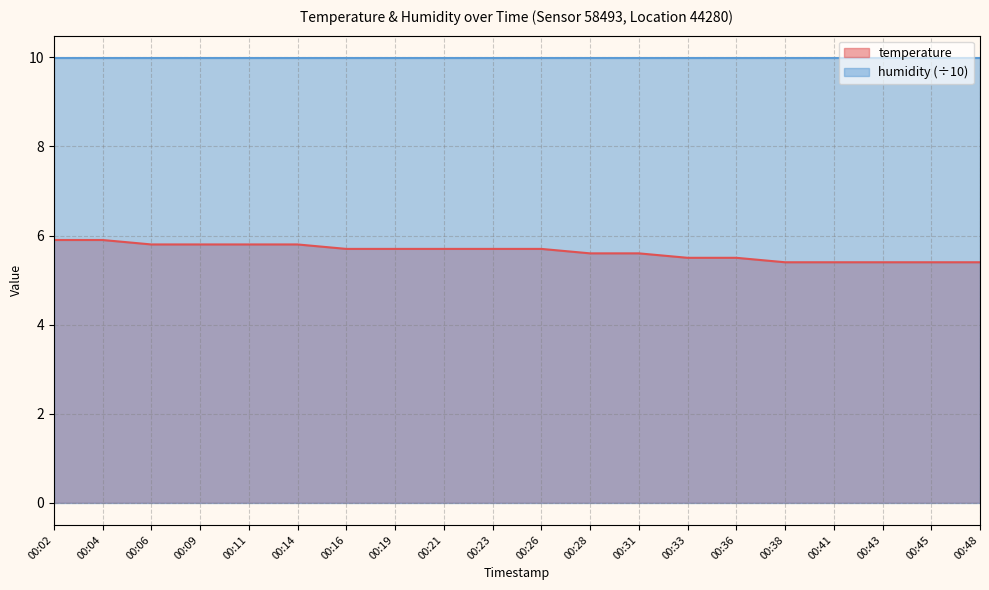

Reading left to right, what are all the values shown in this chart?

5.9	5.9	5.8	5.8	5.8	5.8	5.7	5.7	5.7	5.7	5.7	5.6	5.6	5.5	5.5	5.4	5.4	5.4	5.4	5.4